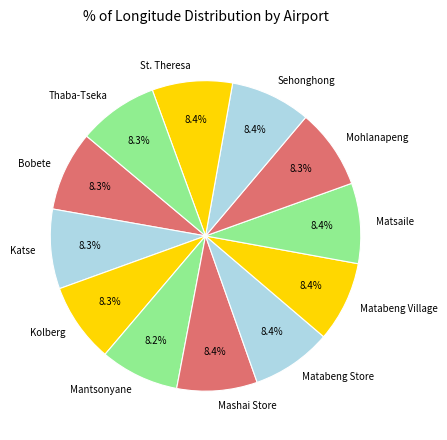

How many segments does this pie chart have?

12